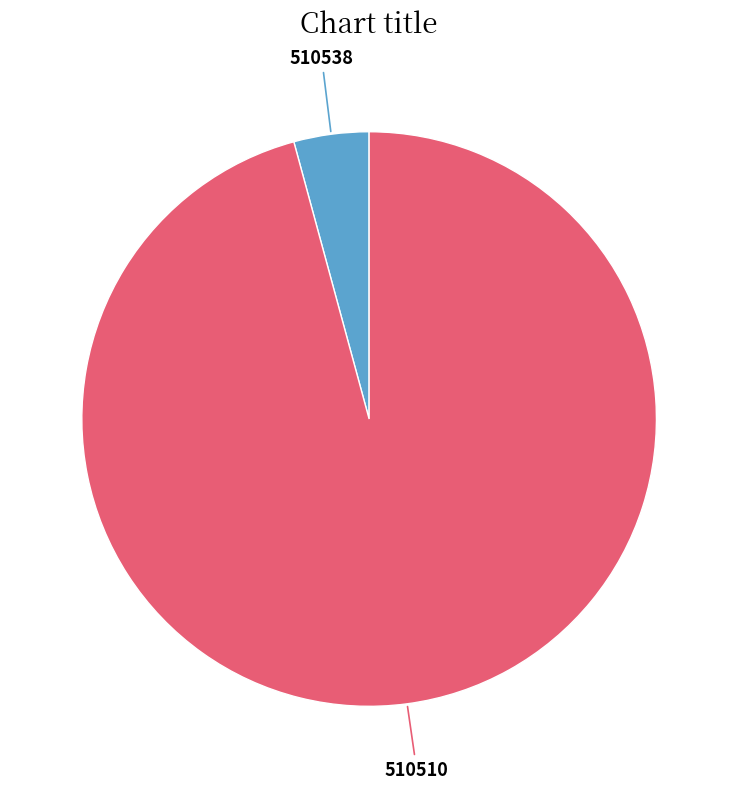

Which category accounts for the majority?

510510